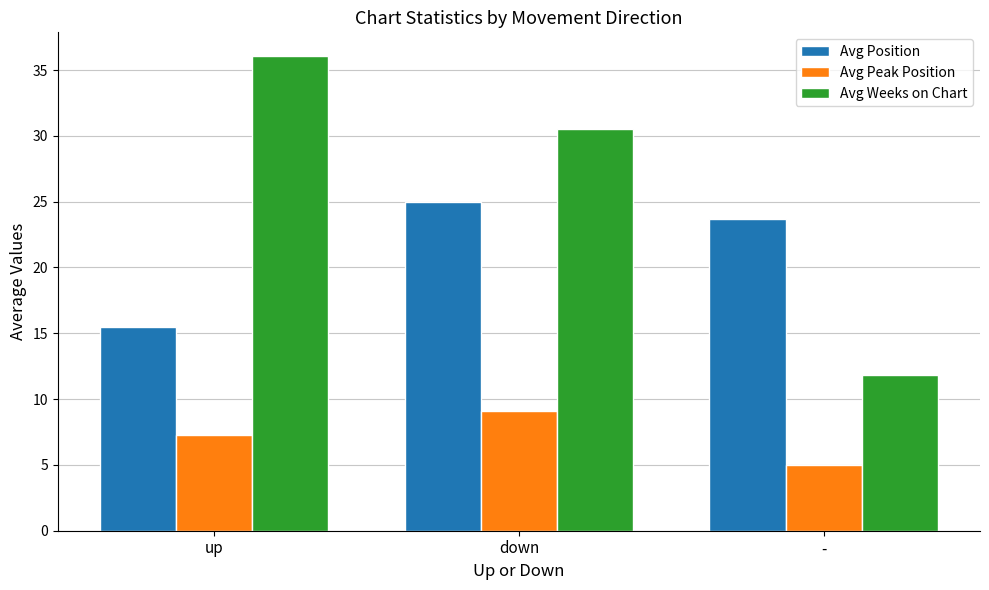

Which series has the largest range (max minus min)?

Avg Weeks on Chart